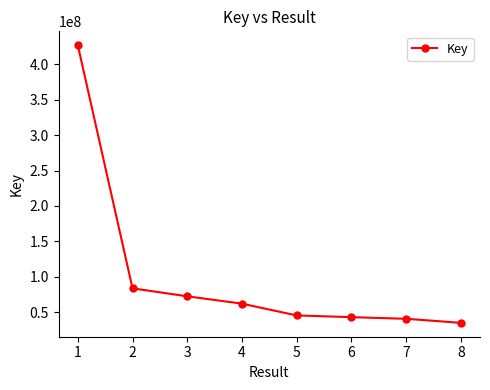

Reading left to right, list all the values displayed in this chart.

427043726	83636956	72394877	61998963	45363764	42946957	40618644	34909316